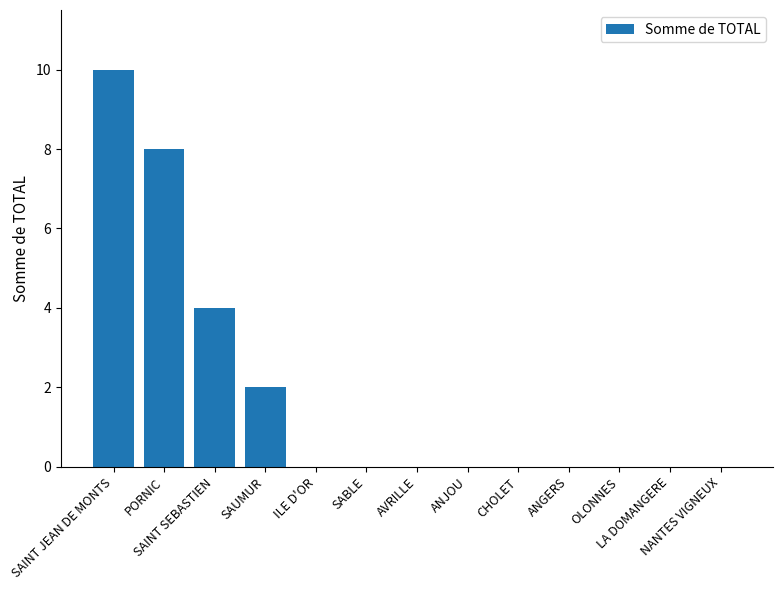

What is the greatest value displayed?

10